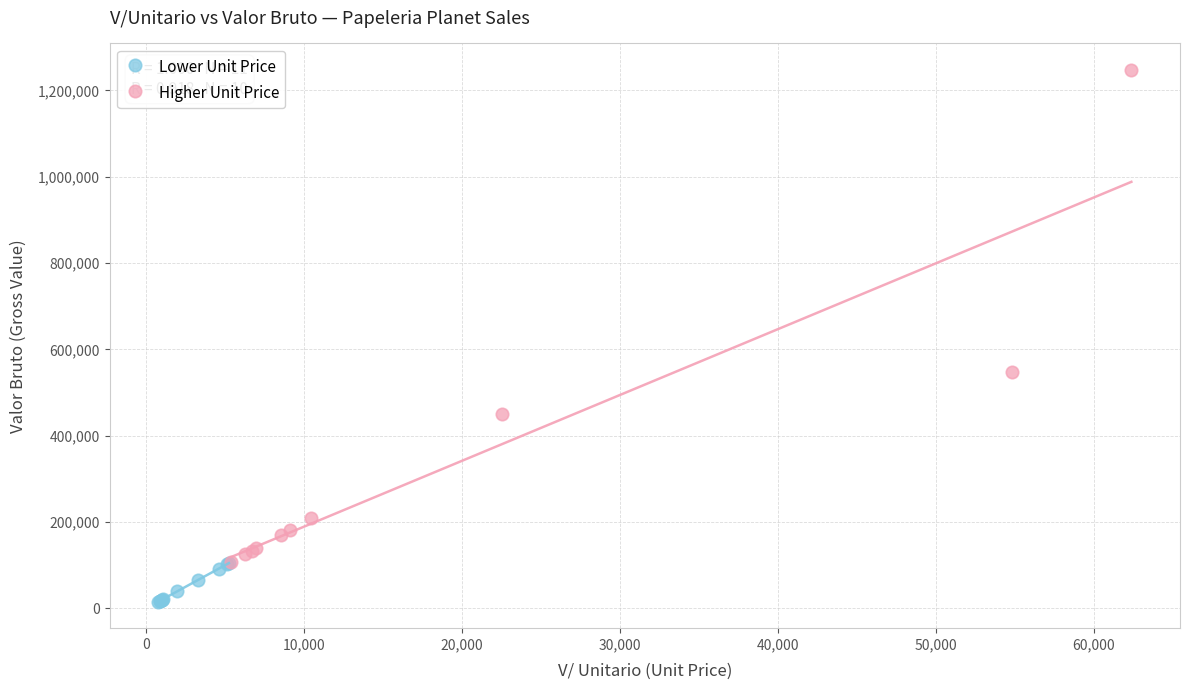

Which series contains the lowest Y value?

Lower Unit Price